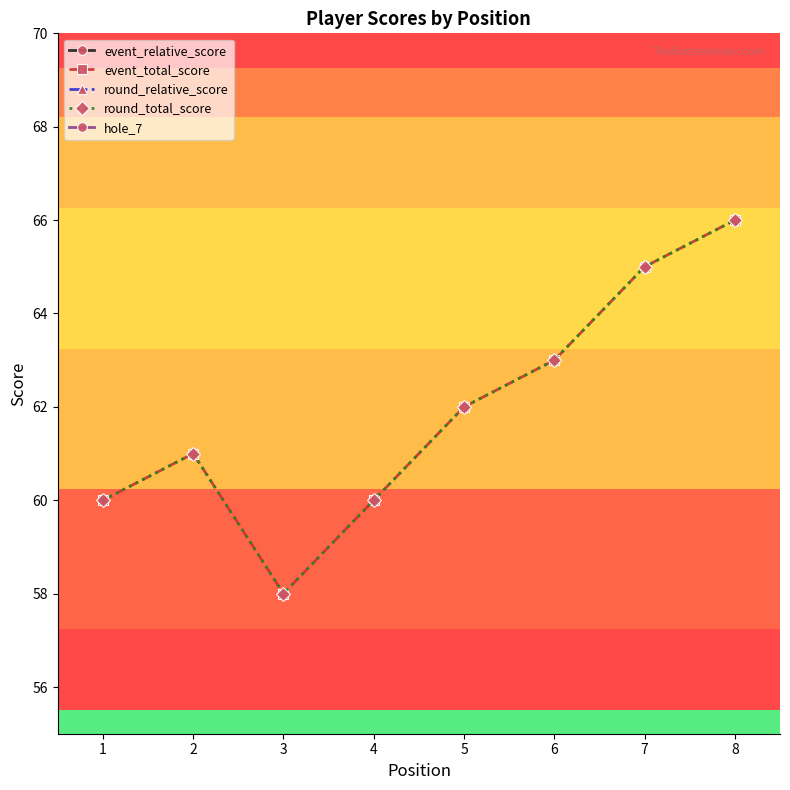

Which category has the lowest value in the round_relative_score series?

3